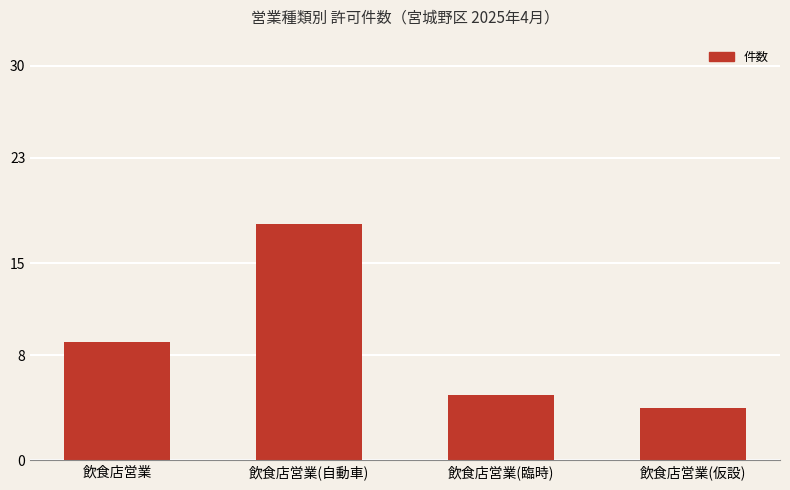

What value does the data have at 飲食店営業(仮設)?

4